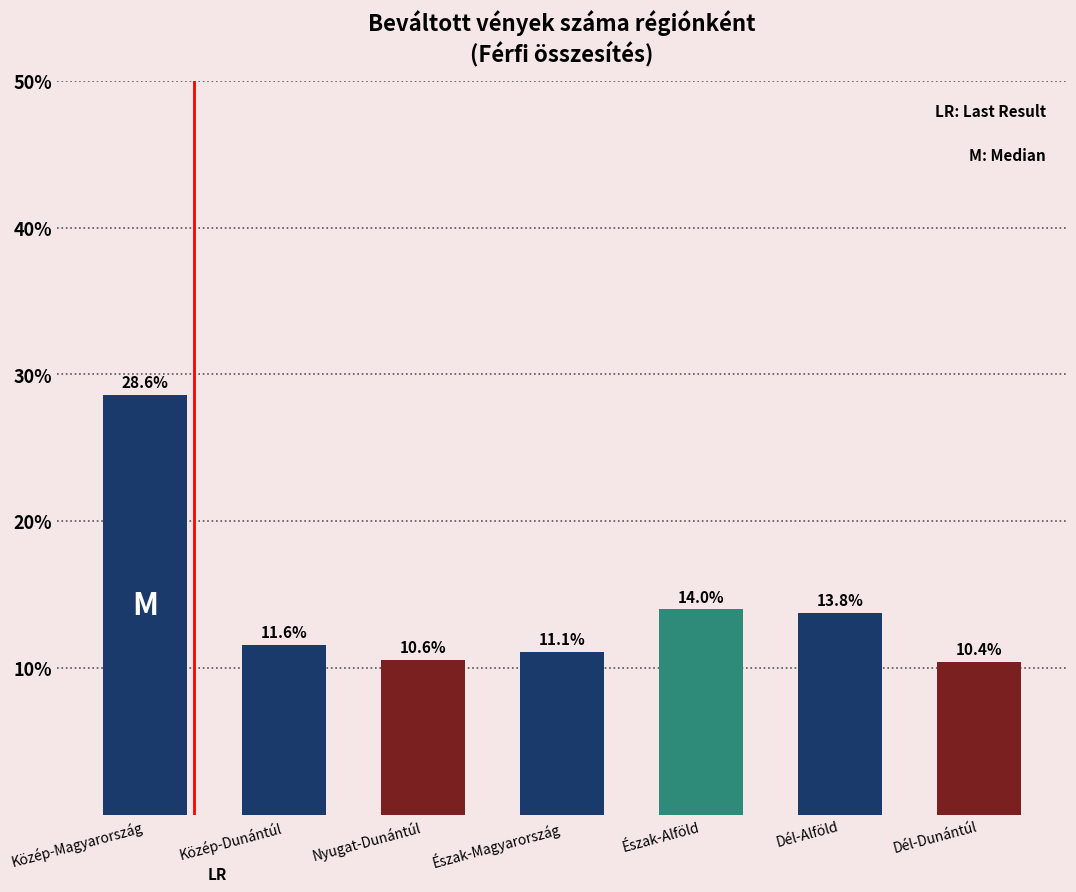

Reading left to right, transcribe all the data shown in this chart.

28.6	11.6	10.6	11.1	14.0	13.8	10.4